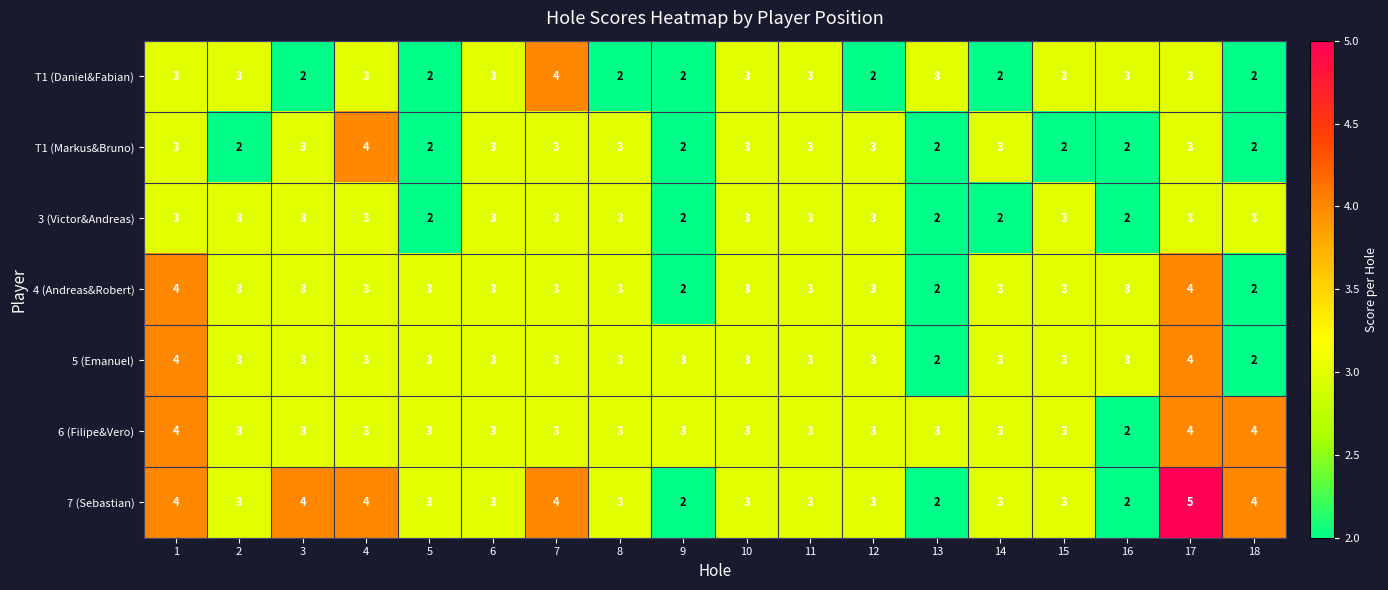

What is the spread (max minus min) of values at 15?

1